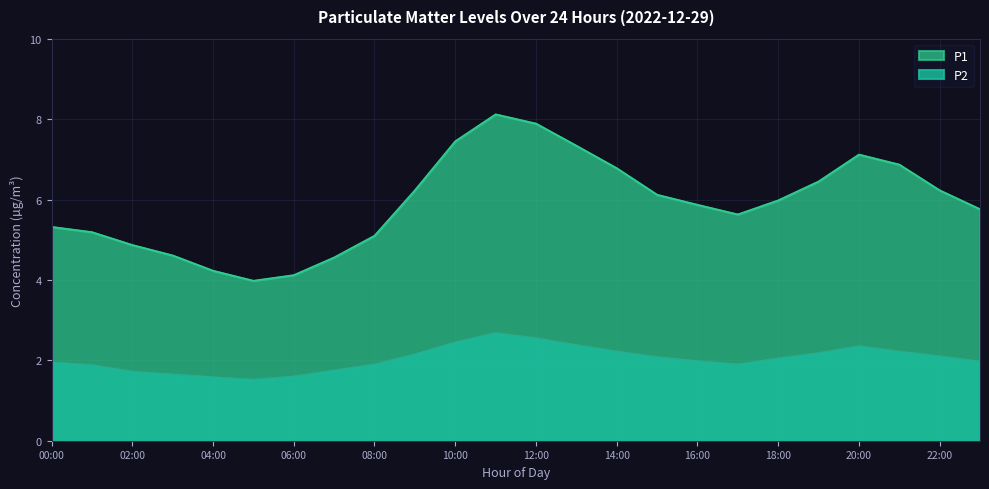

Reading left to right, transcribe all the data shown in this chart.

P1: 5.3	5.2	4.9	4.6	4.2	4.0	4.1	4.6	5.1	6.2	7.5	8.1	7.9	7.3	6.8	6.1	5.9	5.6	6.0	6.5	7.1	6.9	6.2	5.8
P2: 1.9	1.9	1.7	1.6	1.6	1.5	1.6	1.8	1.9	2.1	2.5	2.7	2.5	2.4	2.2	2.1	2.0	1.9	2.0	2.2	2.4	2.2	2.1	2.0